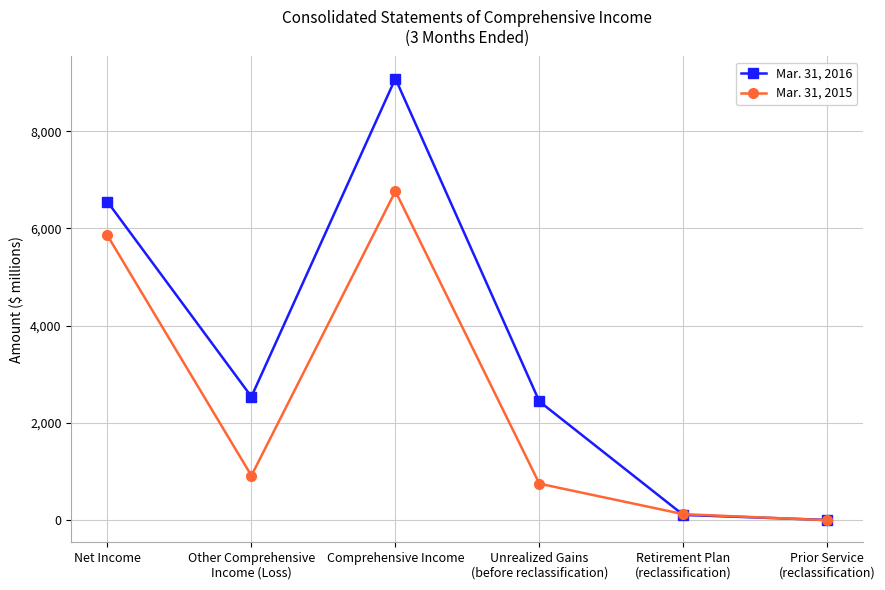

What value does the Mar. 31, 2016 series have at Net Income, to the nearest 50?

6550